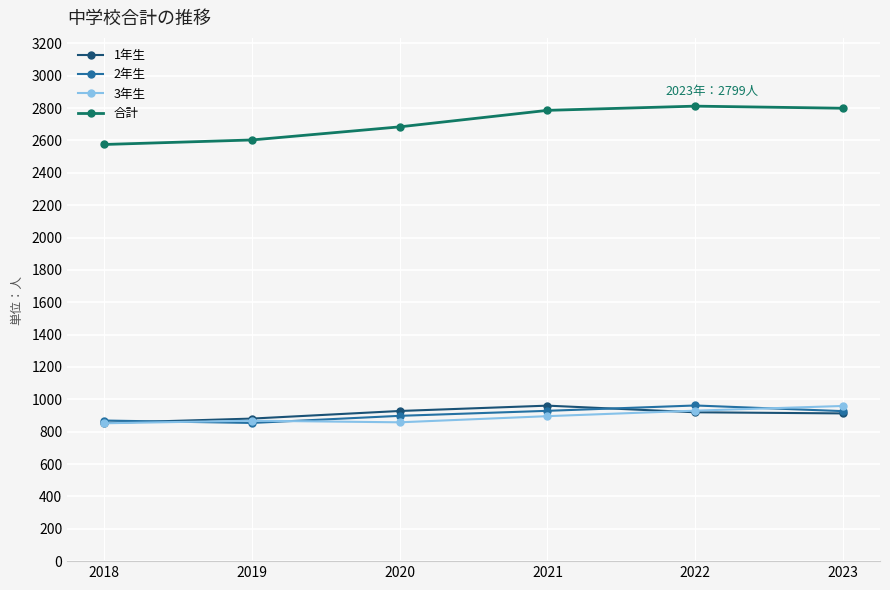

What is the total value across all series at 2018?

5150